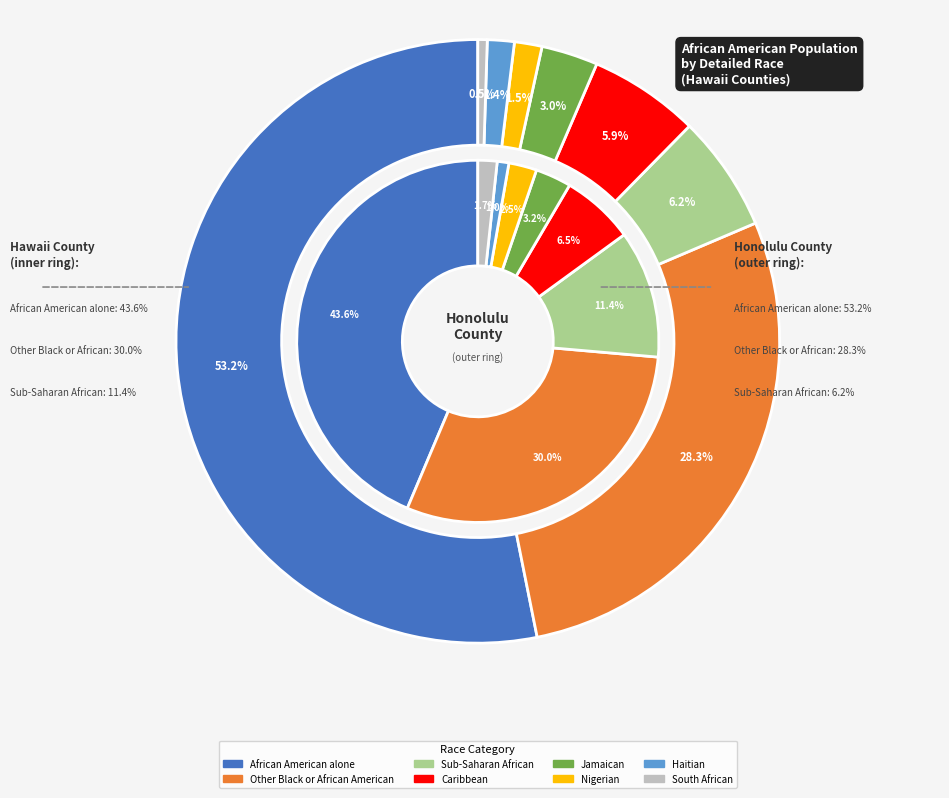

How many segments does this pie chart have?

8